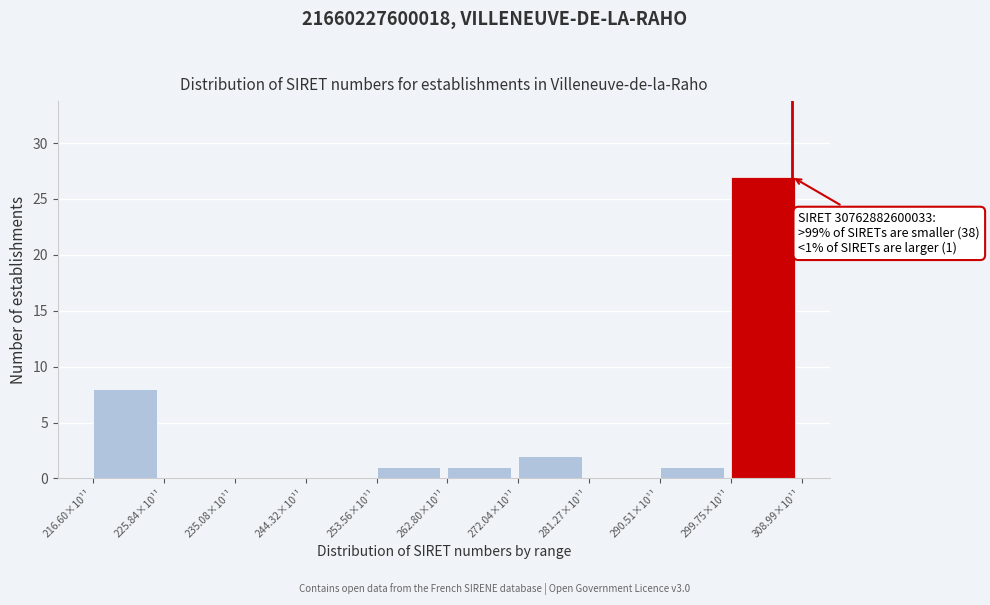

Reading right to left, what are all the values shown in this chart?

299.75×10¹¹=27	290.51×10¹¹=1	281.27×10¹¹=0	272.04×10¹¹=2	262.80×10¹¹=1	253.56×10¹¹=1	244.32×10¹¹=0	235.08×10¹¹=0	225.84×10¹¹=0	216.60×10¹¹=8